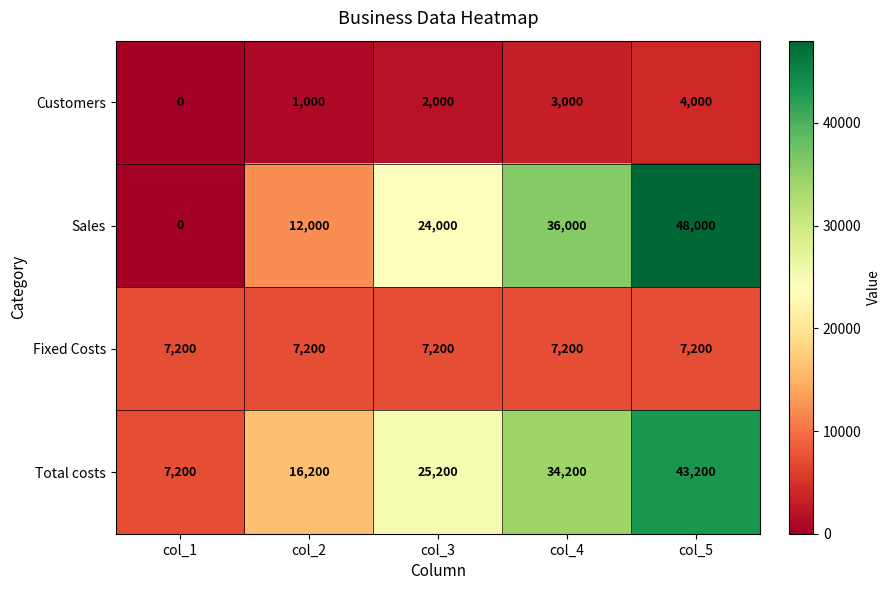

At which category is the sum across all series the highest?

col_5